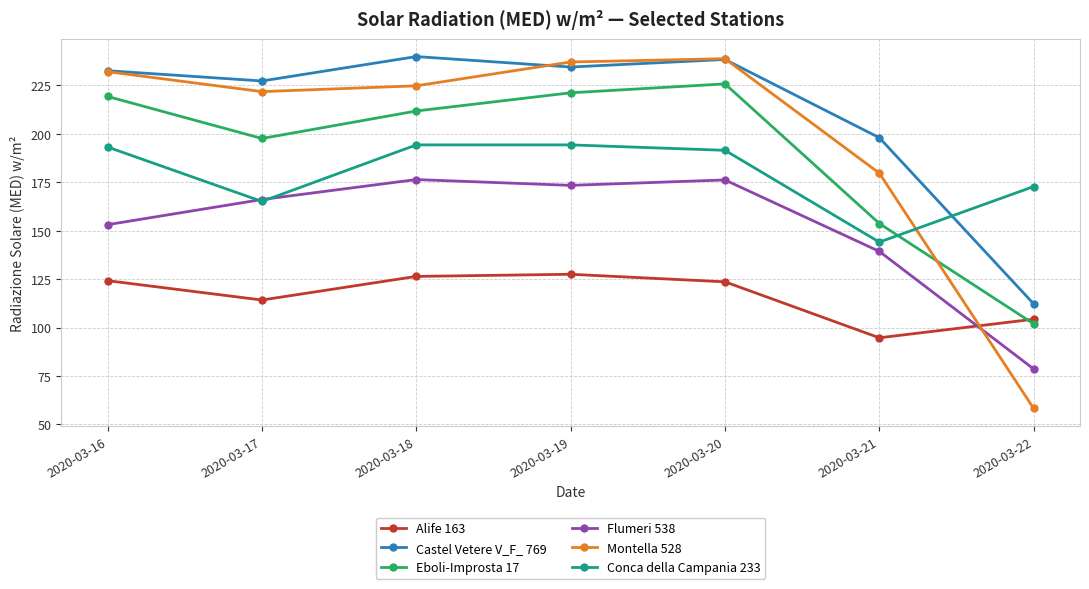

What is the spread (max minus min) of values at 2020-03-17?

113.1